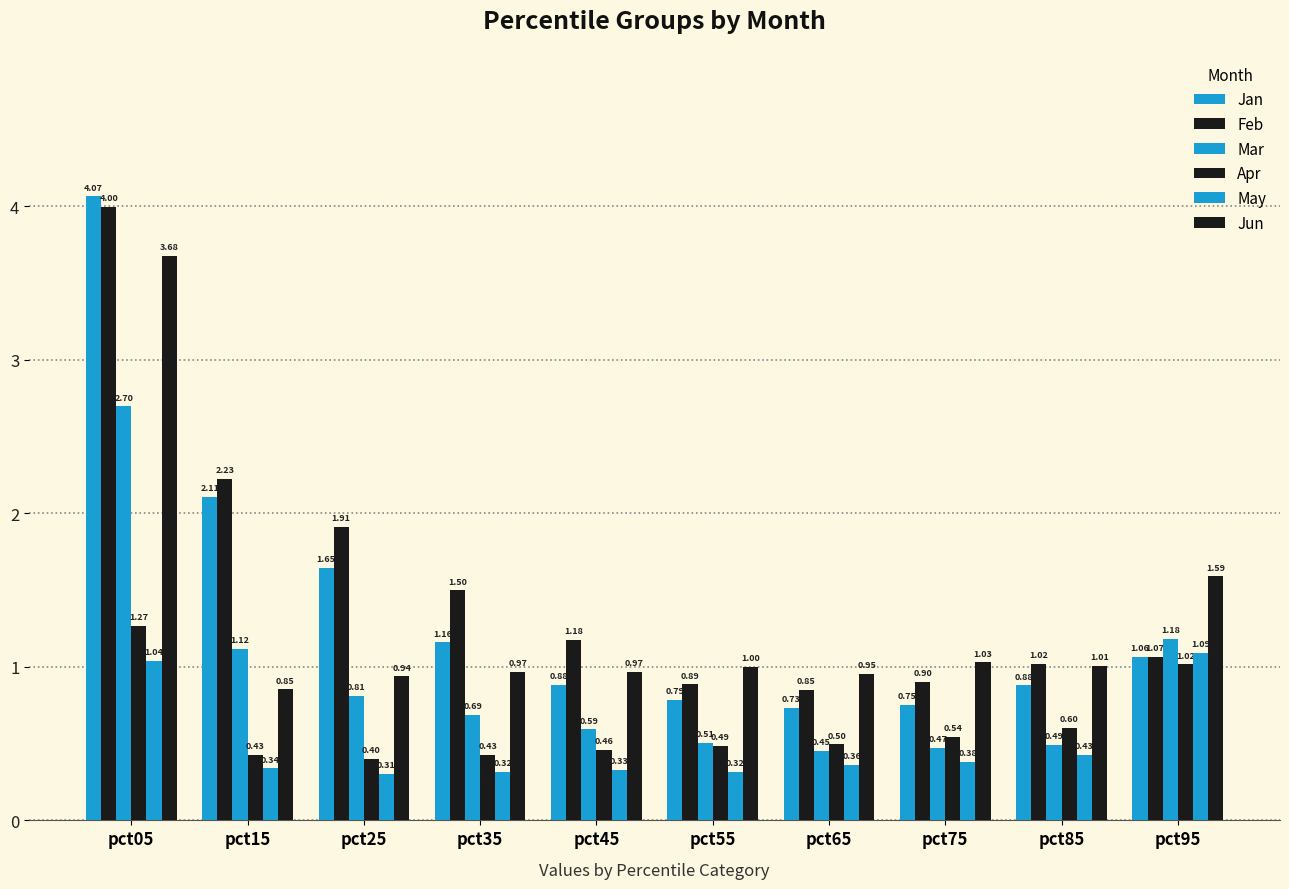

Between pct25 and pct85, which series saw the biggest shift?

Feb